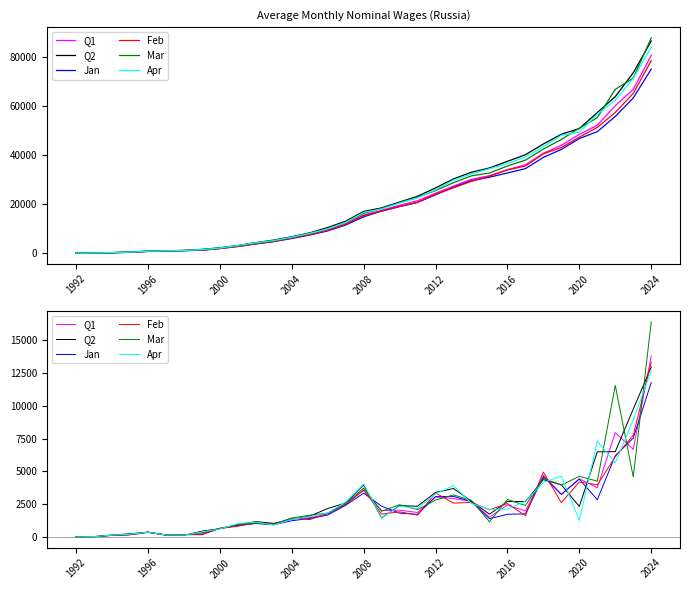

At 27, list the series in order from smallest to largest.

Feb, Jan, Q1, Mar, Q2, Apr